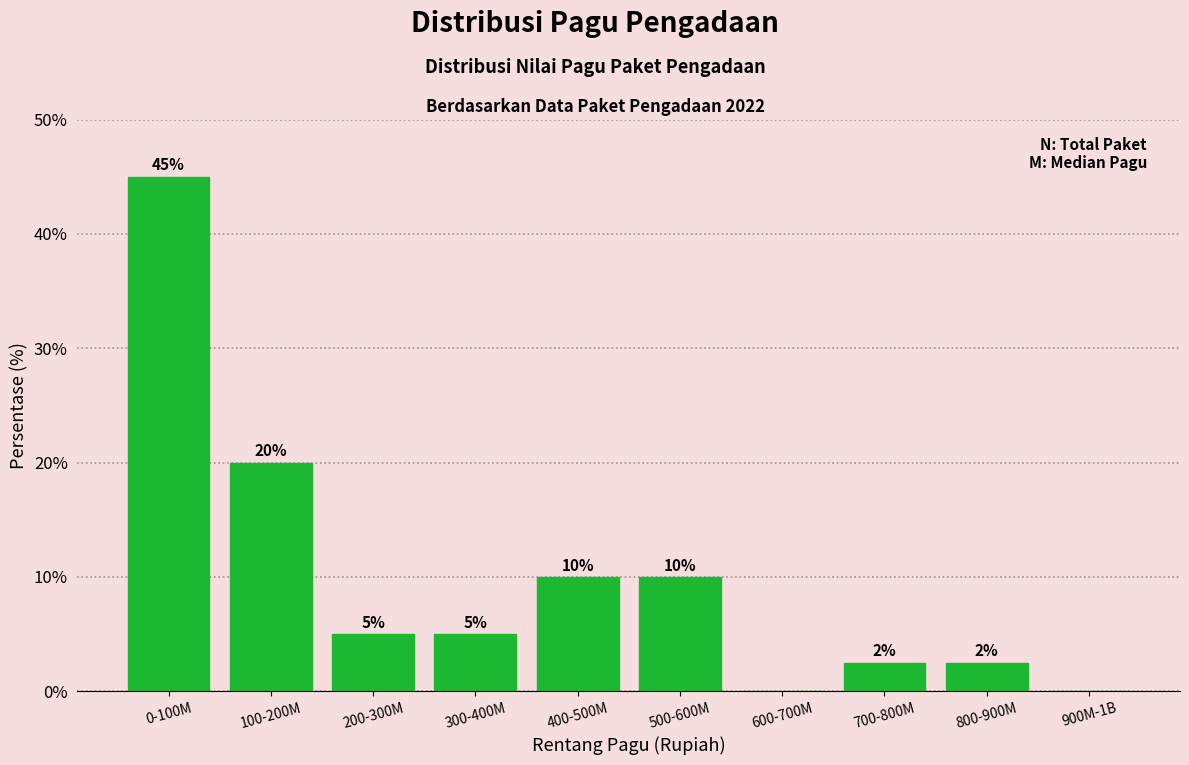

What is the change in value from 0-100M to 200-300M?

-40.0